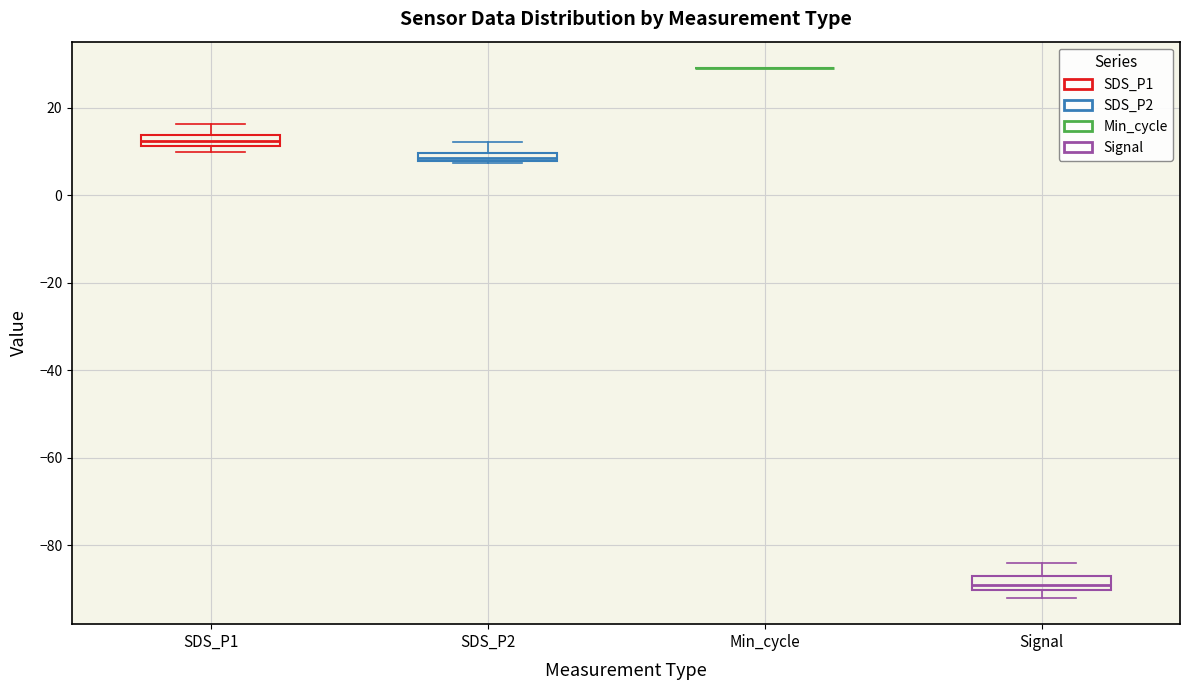

Where is the upper edge of the box for Signal on the y-axis? The values are not printed on the chart, so give them approximately, as read against the axis.

-86